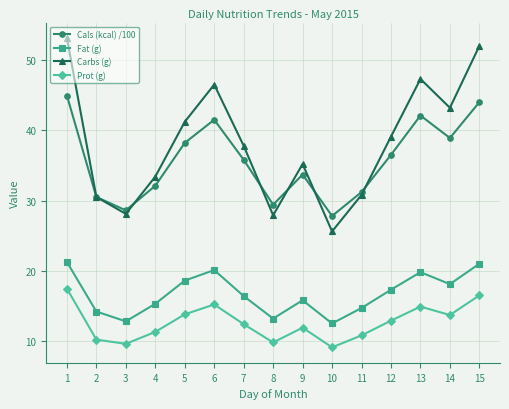

True or false: Cals (kcal) /100 and Prot (g) intersect in this chart.

False